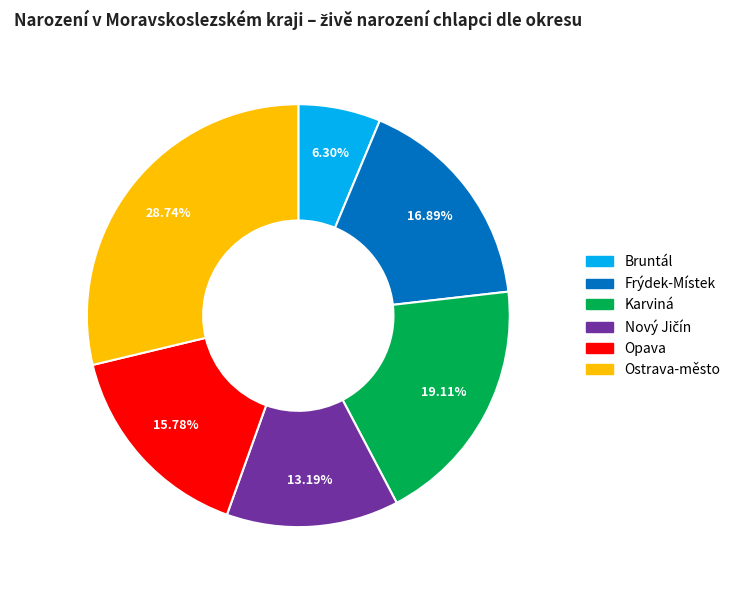

Is there any slice that represents more than half of the pie?

No